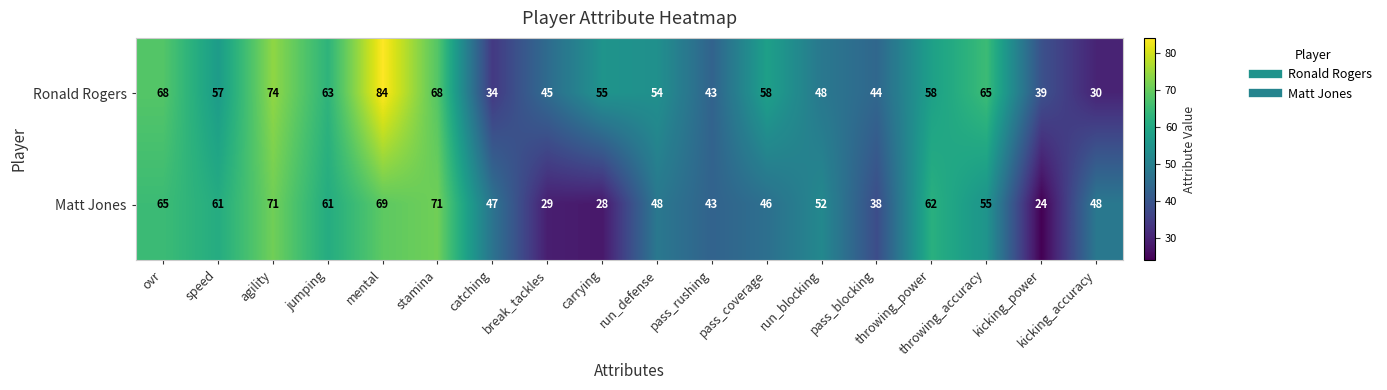

Between stamina and throwing_accuracy, which series saw the biggest shift?

Matt Jones